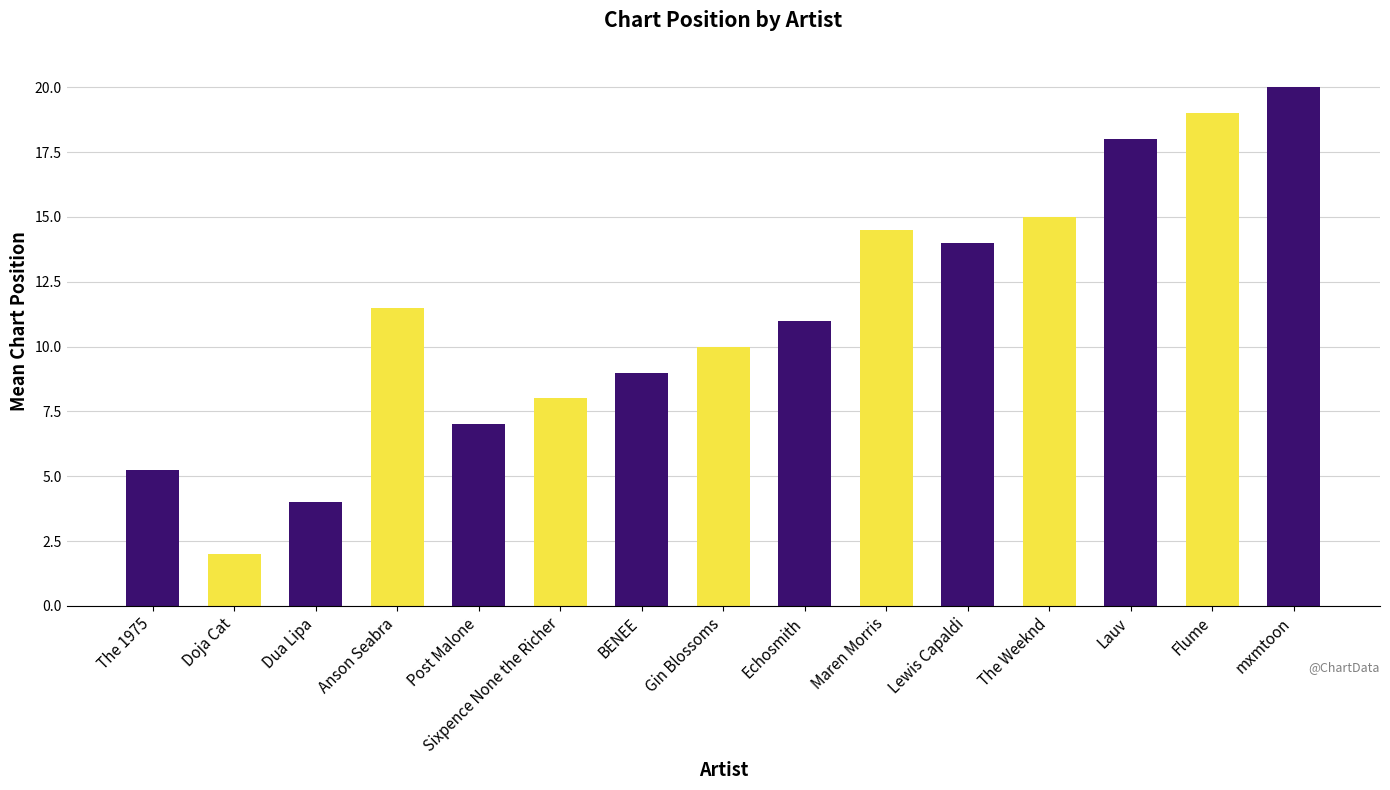

Read the value at BENEE.

9.0